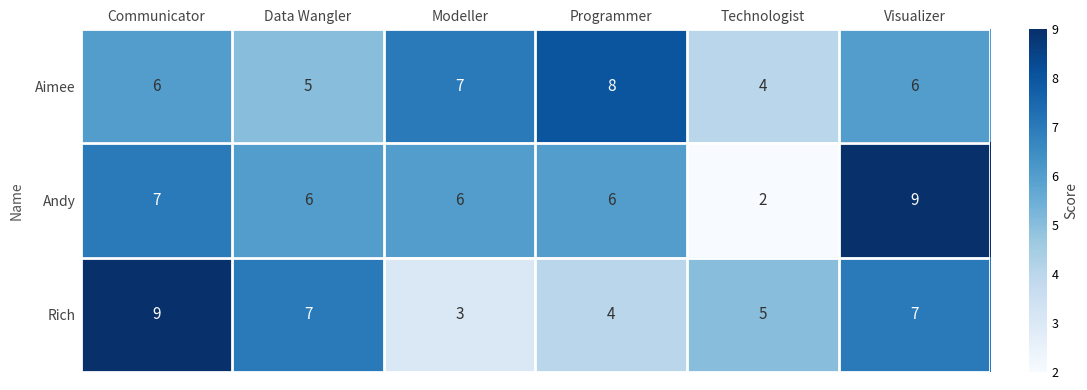

Rank the series at Data Wangler from highest to lowest value.

Rich, Andy, Aimee